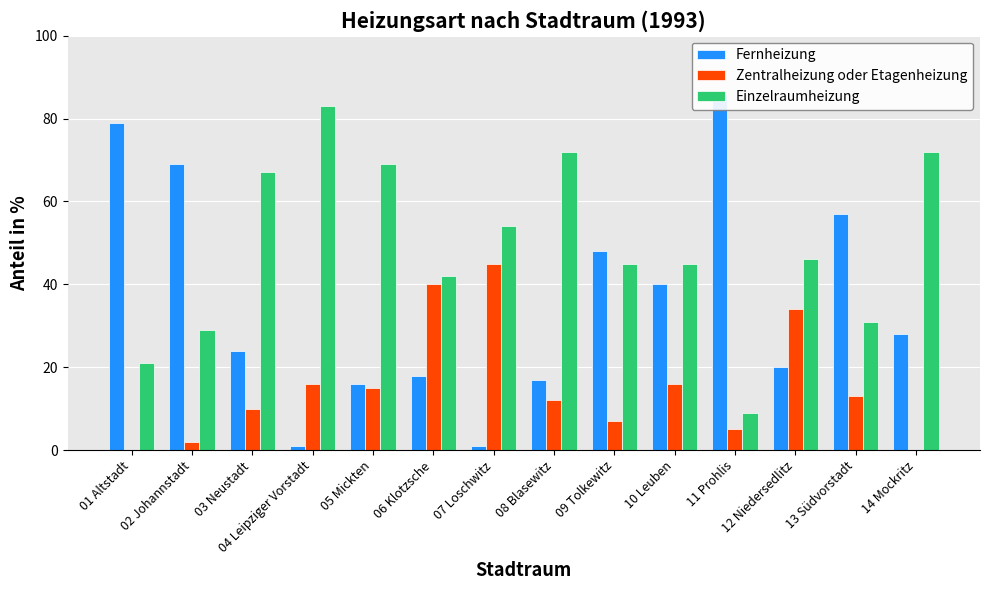

What is the spread (max minus min) of values at 13 Südvorstadt?

44